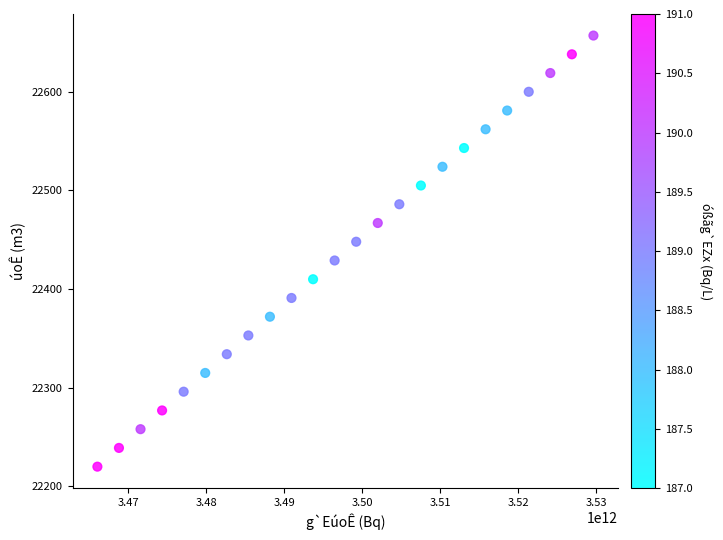

What is the range of Y values (max minus min)?

437